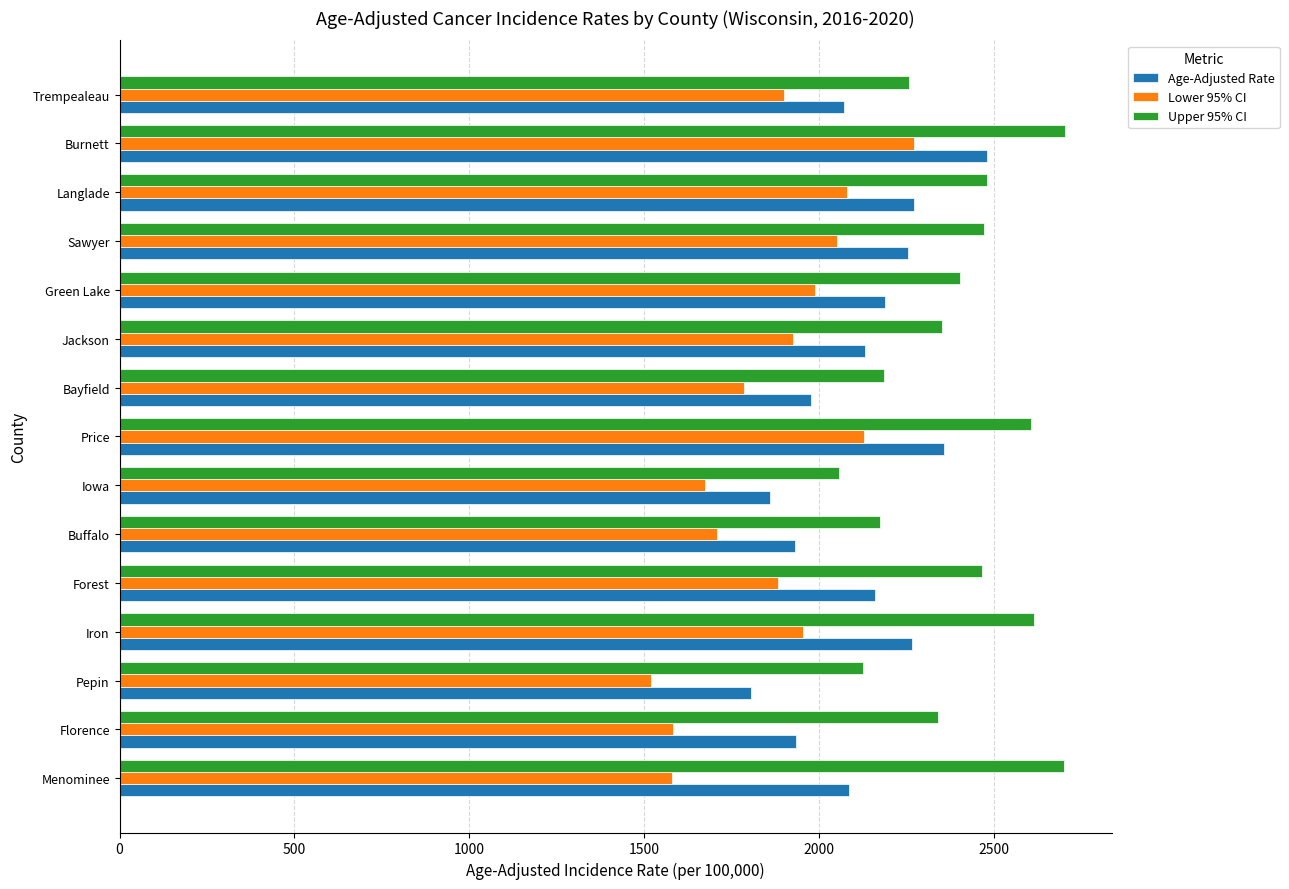

What is the approximate value of Upper 95% CI at Forest?

2465.6